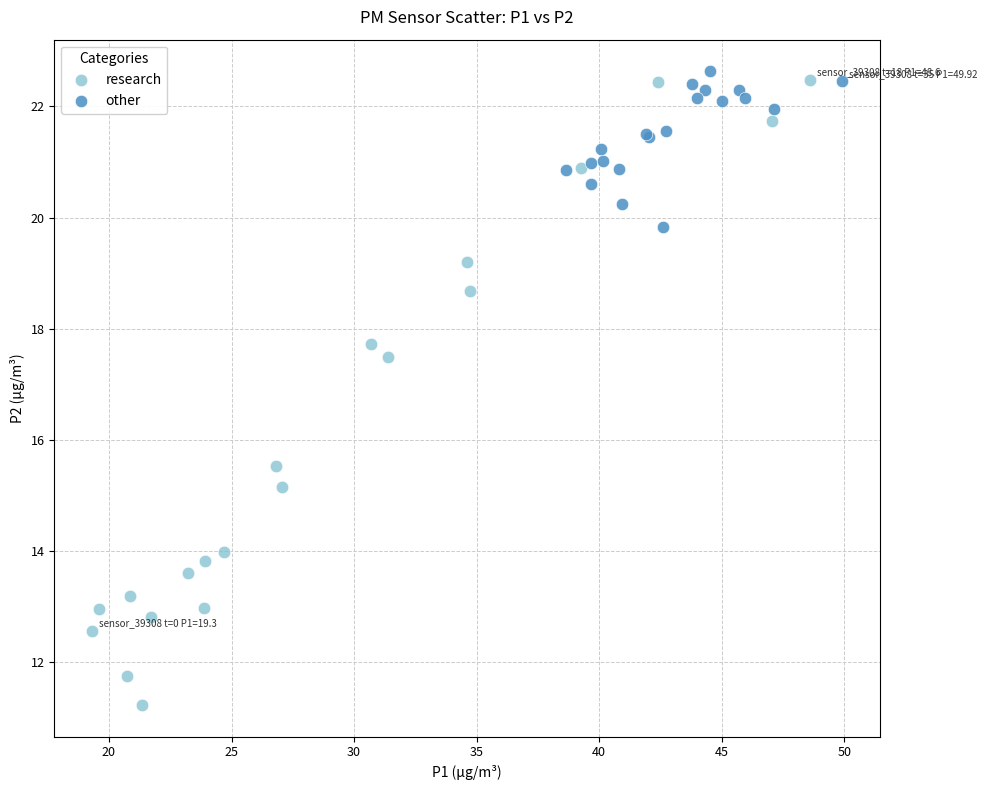

Which series reaches the minimum Y coordinate?

research